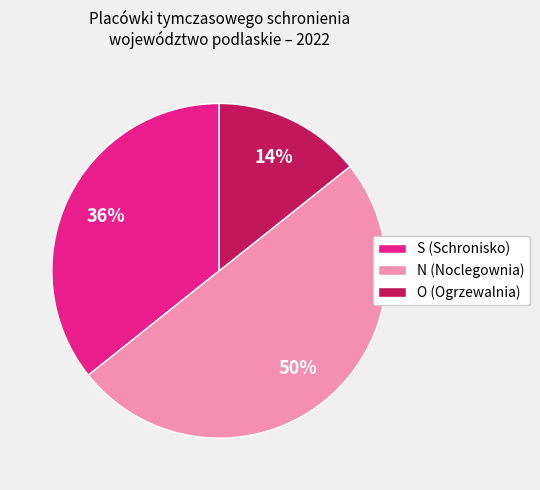

Which category has the biggest portion of the pie?

N (Noclegownia)